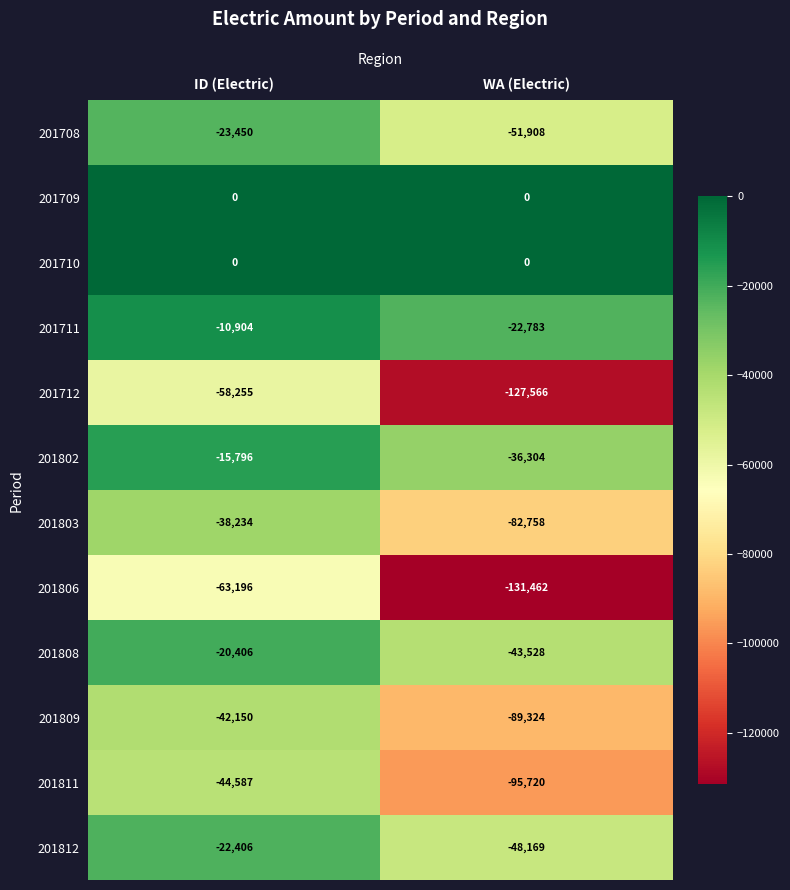

Reading left to right, extract all data points from this chart.

201708: ID (Electric)=-23450	WA (Electric)=-51908
201709: ID (Electric)=0	WA (Electric)=0
201710: ID (Electric)=0	WA (Electric)=0
201711: ID (Electric)=-10904	WA (Electric)=-22783
201712: ID (Electric)=-58255	WA (Electric)=-127566
201802: ID (Electric)=-15796	WA (Electric)=-36304
201803: ID (Electric)=-38234	WA (Electric)=-82758
201806: ID (Electric)=-63196	WA (Electric)=-131462
201808: ID (Electric)=-20406	WA (Electric)=-43528
201809: ID (Electric)=-42150	WA (Electric)=-89324
201811: ID (Electric)=-44587	WA (Electric)=-95720
201812: ID (Electric)=-22406	WA (Electric)=-48169